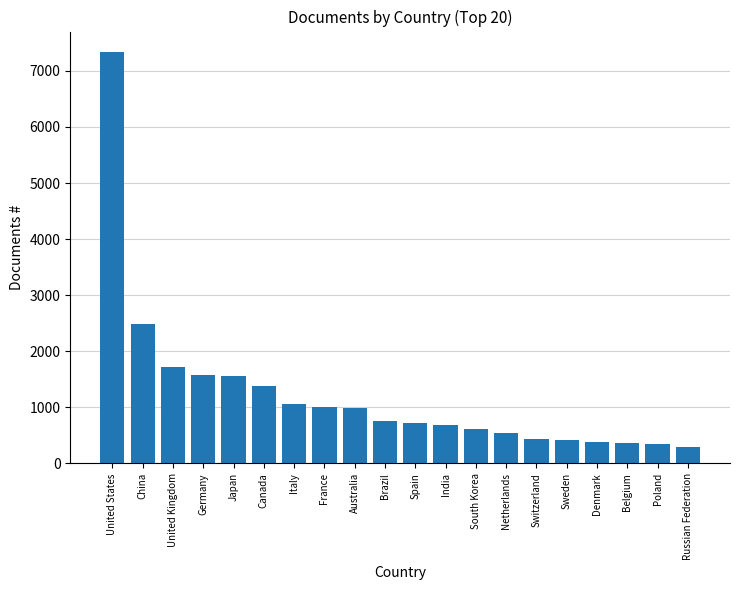

The chart shows a value of 635 at Canada. True or false?

False